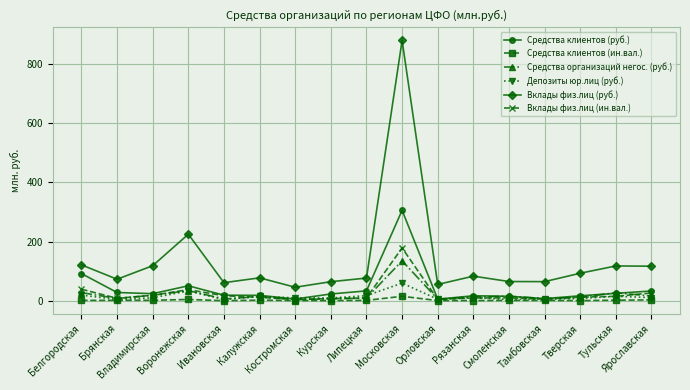

True or false: Средства клиентов (руб.) has a value of 15.4 at Смоленская.

True